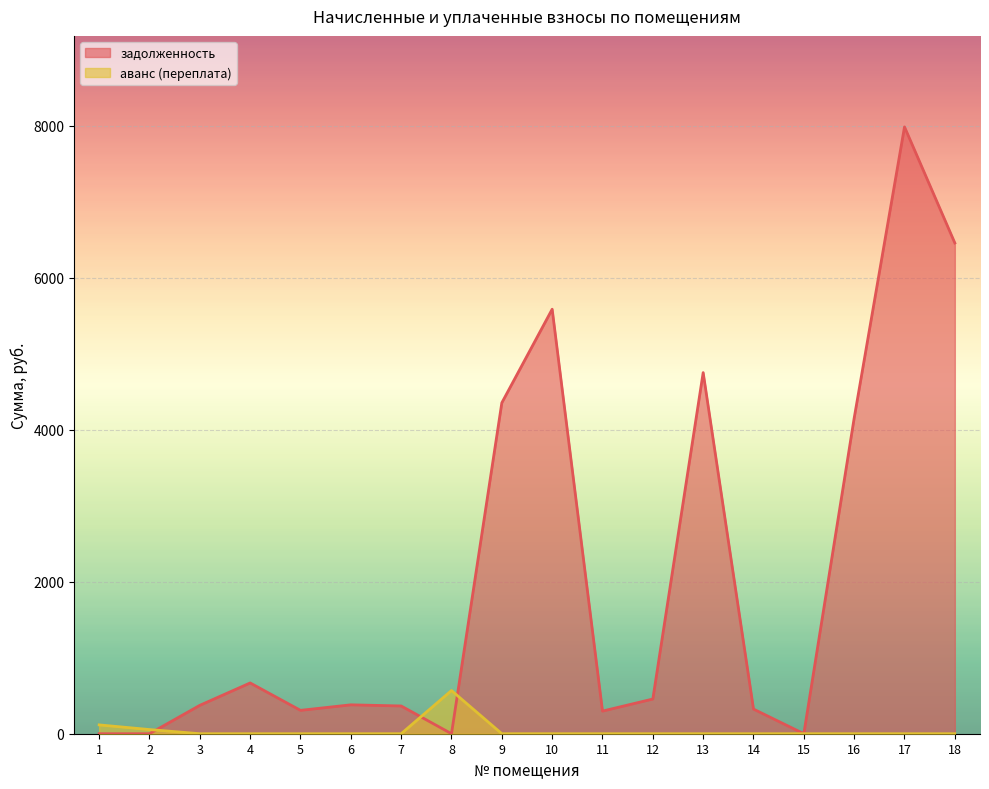

At how many categories does at least one series exceed 5069?

3